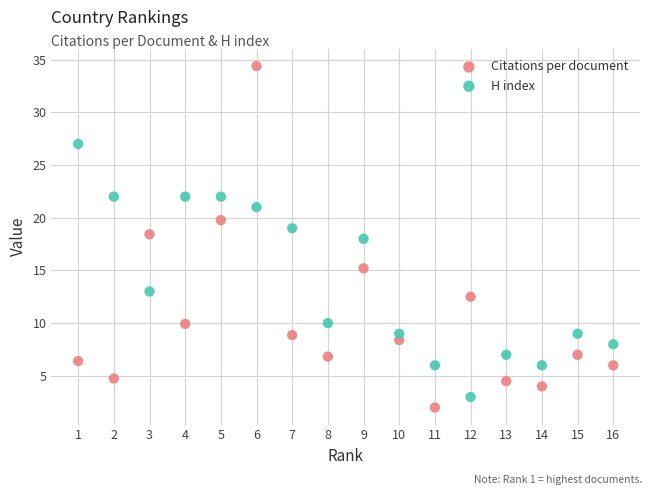

Which series reaches the minimum Y coordinate?

Citations per document